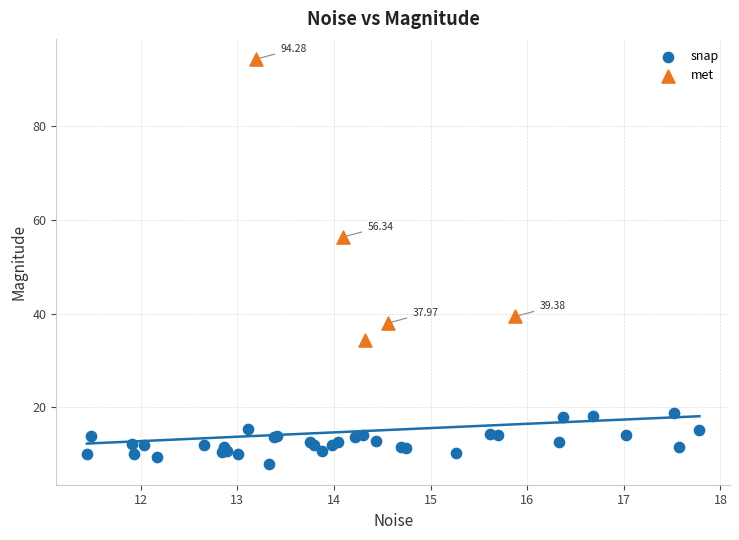

Which series contains the highest Y value?

met